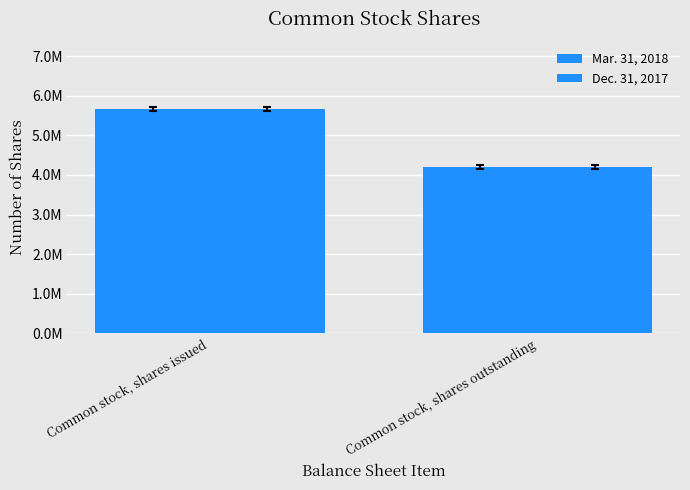

What is the label of the 2nd bar from the right?

Common stock, shares issued